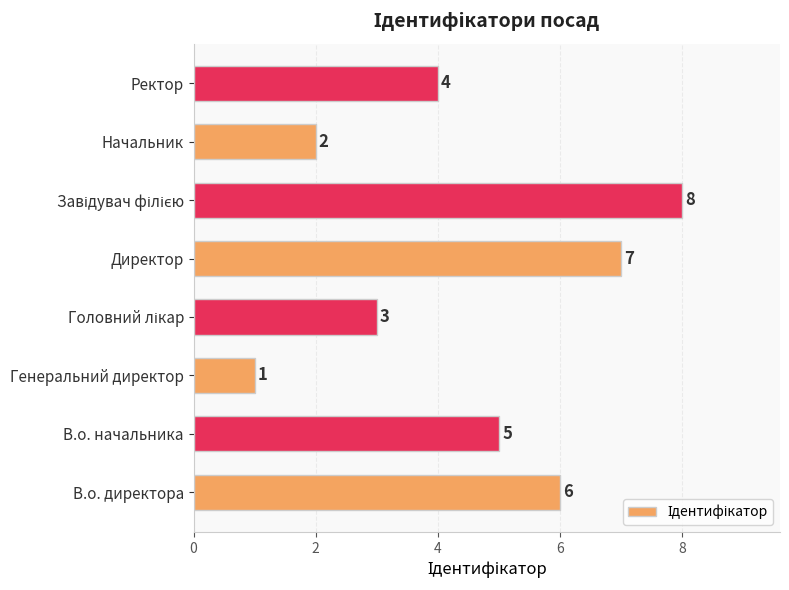

Reading bottom to top, list all the values displayed in this chart.

6	5	1	3	7	8	2	4